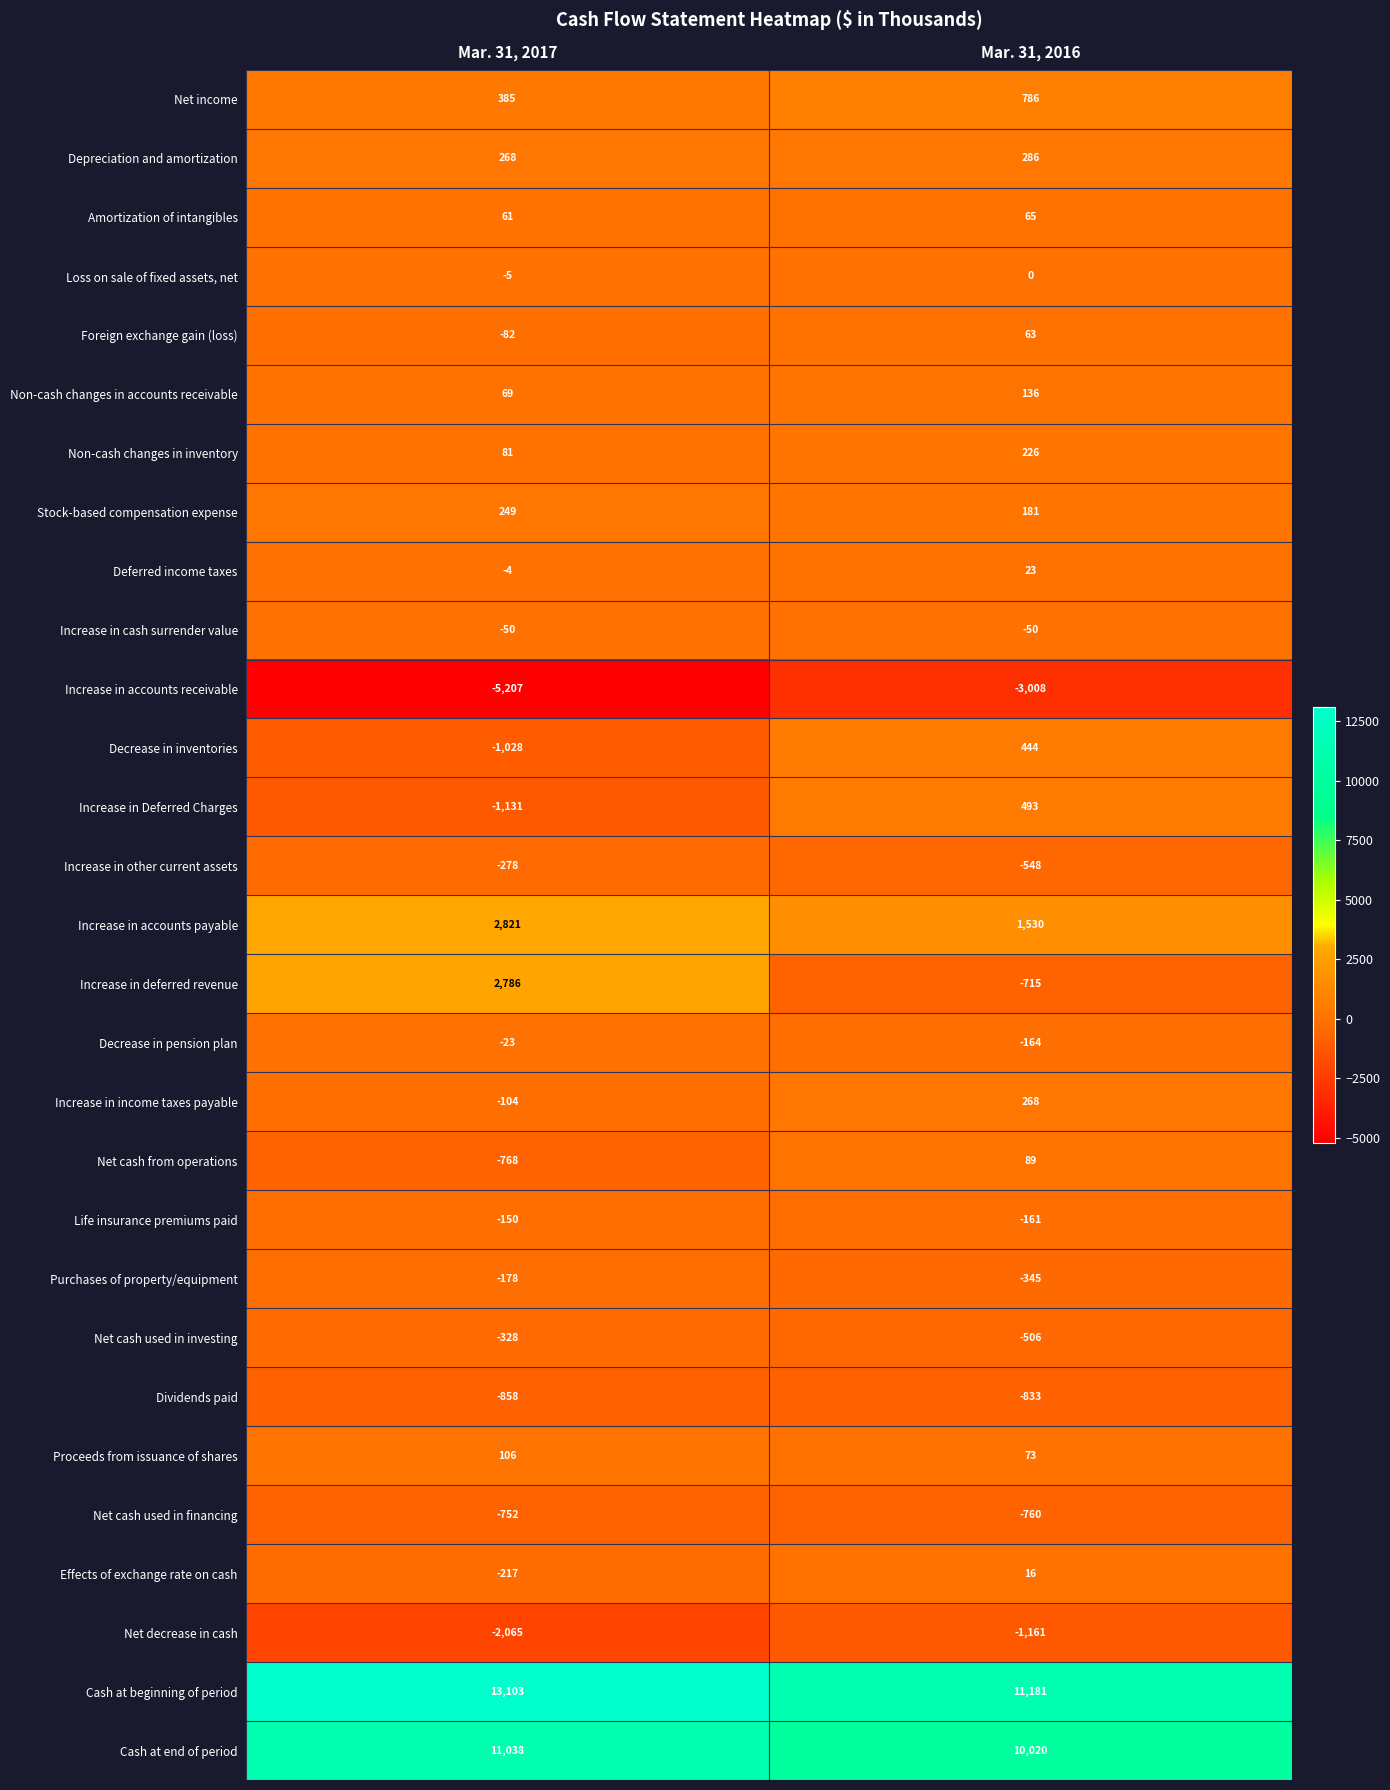

What is the minimum value for Net cash from operations?

-768